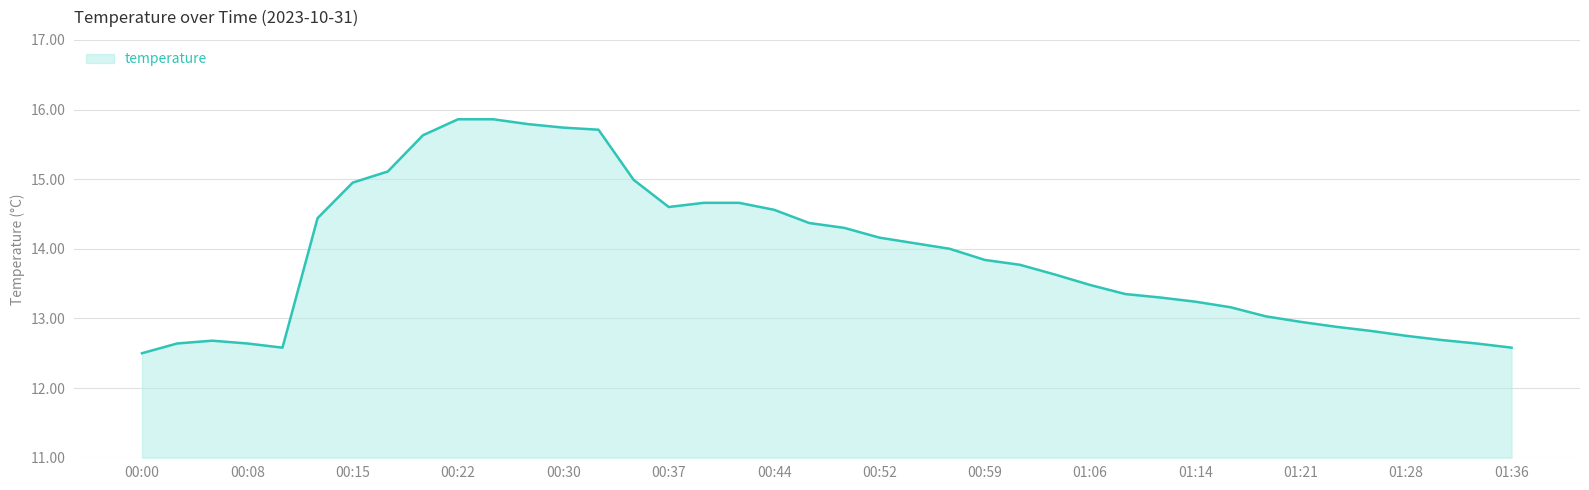

How many lines are shown in the chart?

1